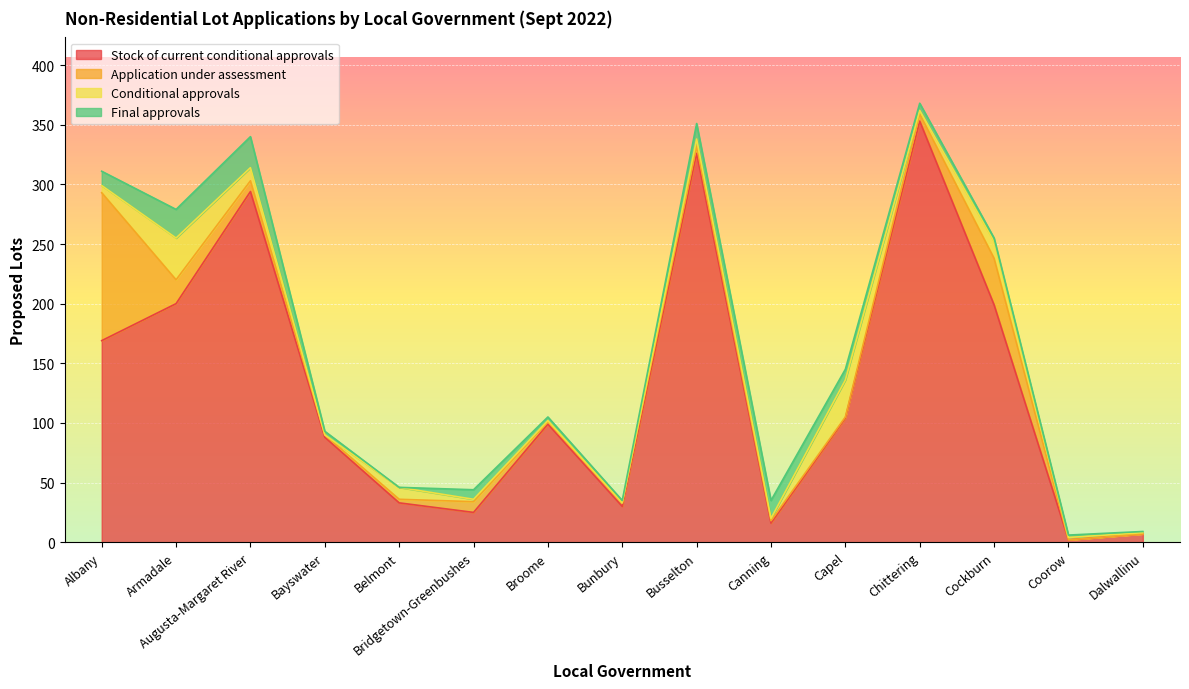

How many values in the Application under assessment series are below 3?

6